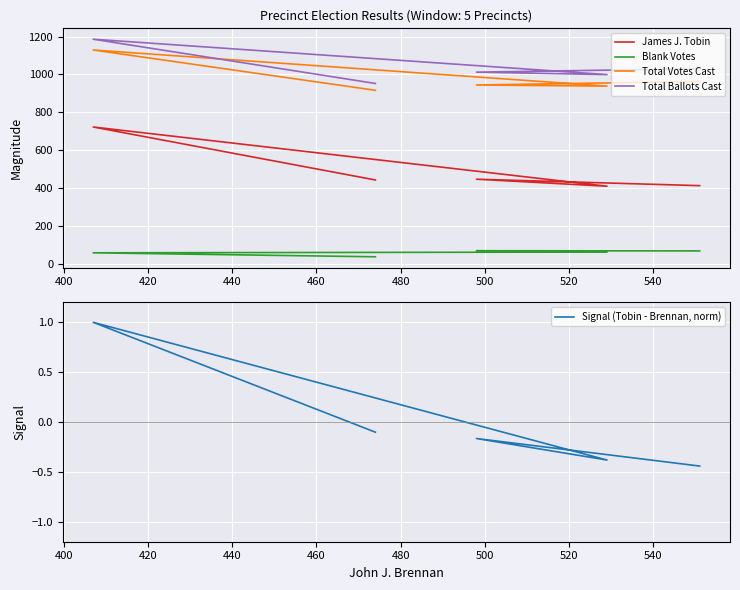

True or false: James J. Tobin and Total Ballots Cast intersect in this chart.

False